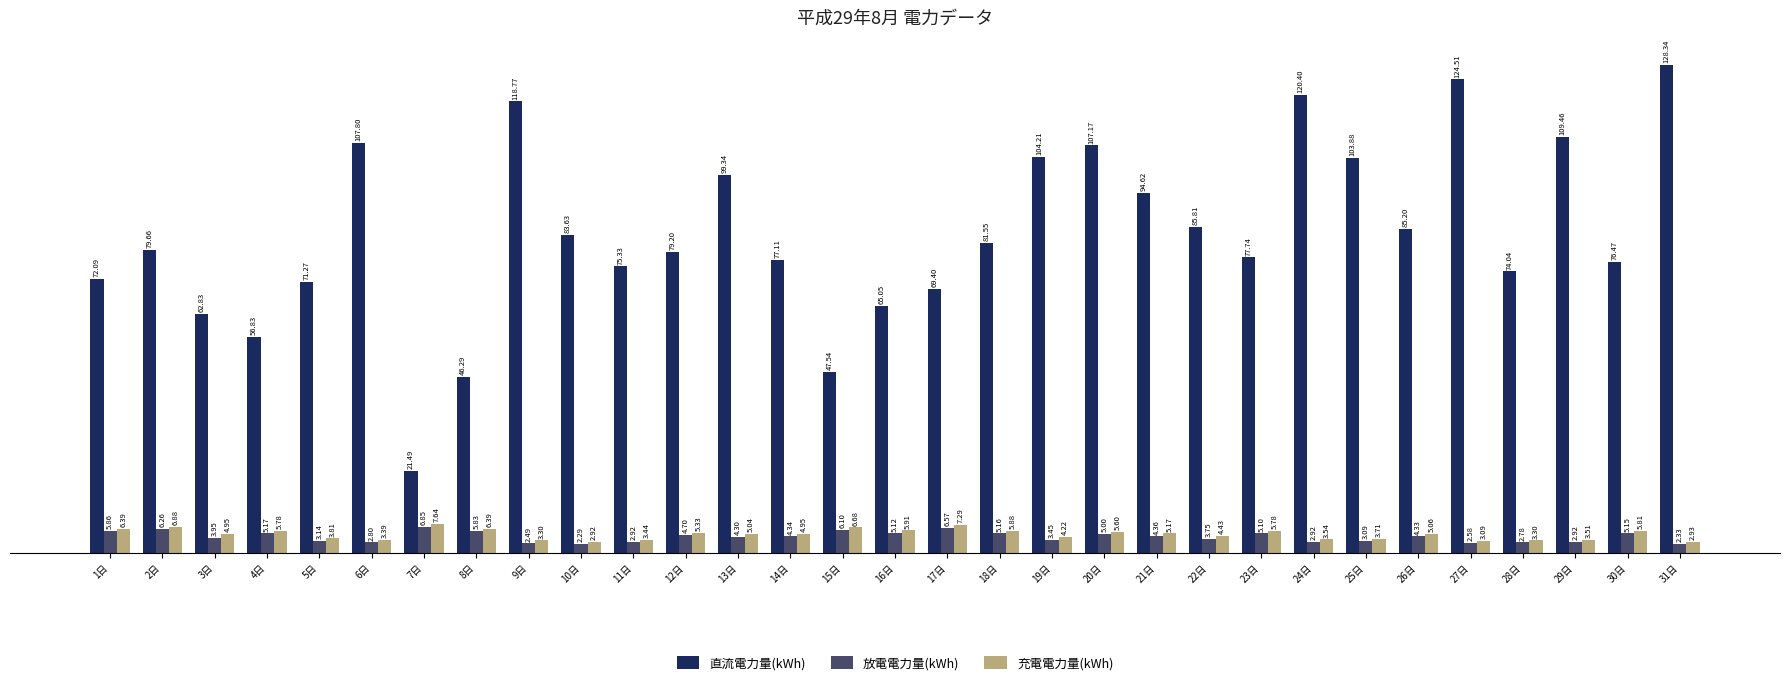

What is the label of the 3rd bar from the right?

29日